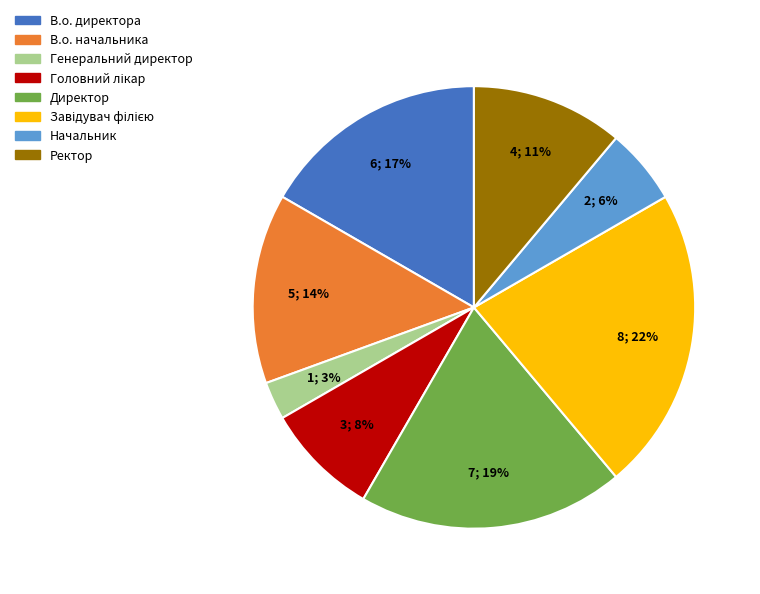

Count the number of slices in the pie.

8